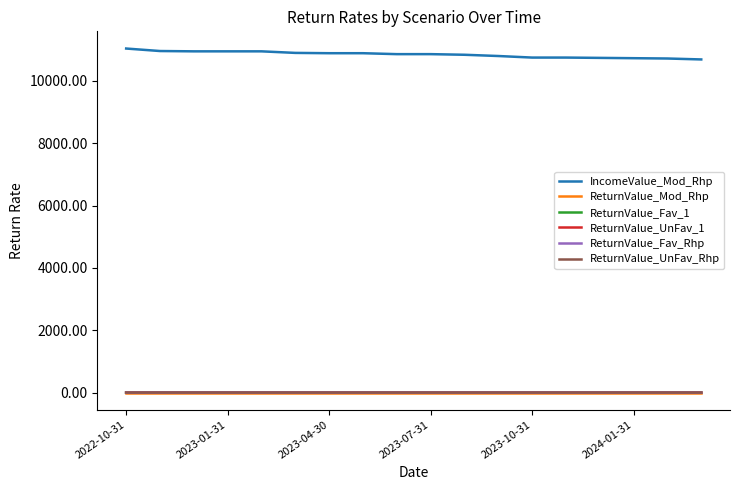

What is the smallest value displayed?

-0.2